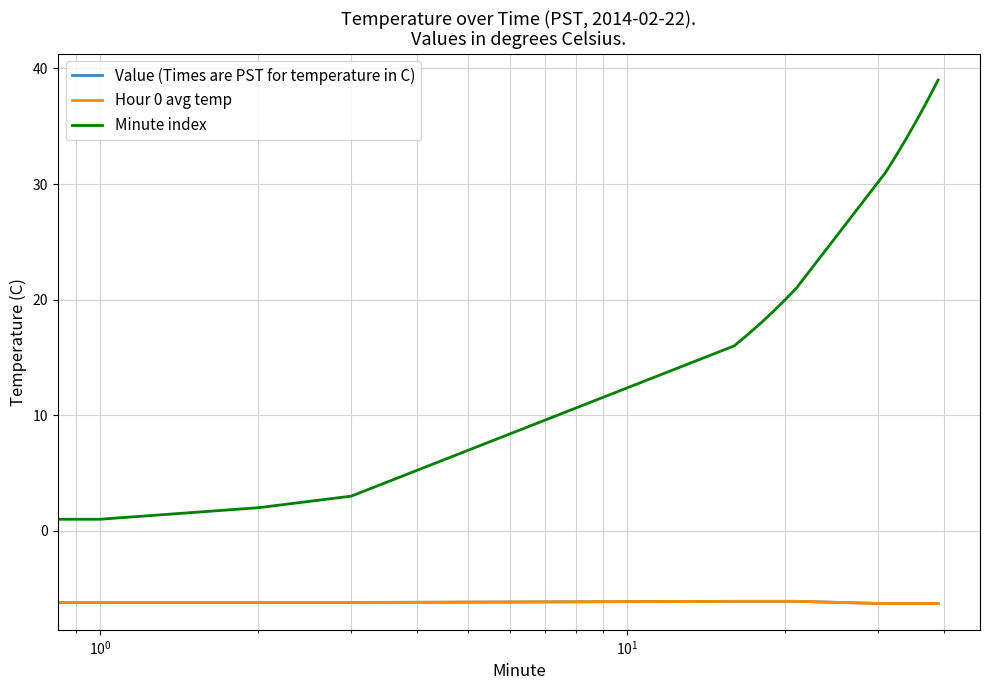

What is the average value of the Value (Times are PST for temperature in C) series?

-6.2